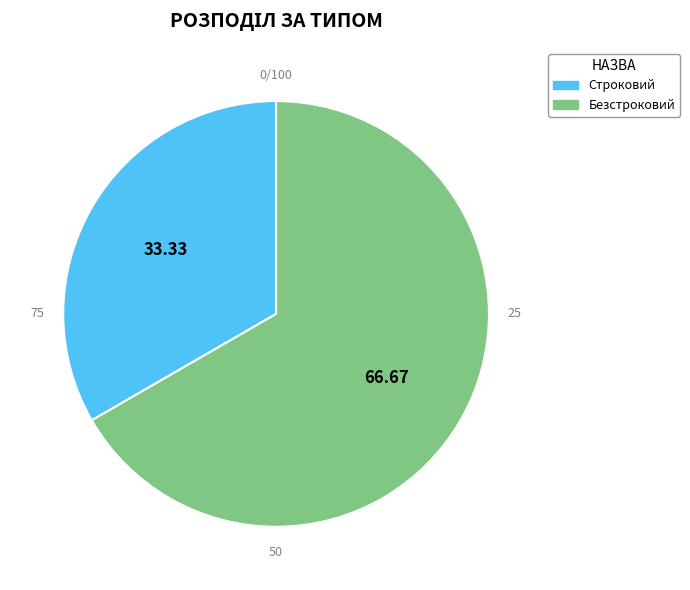

The Безстроковий slice represents 67% of the pie. True or false?

True